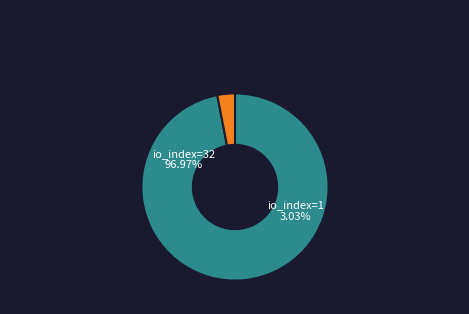

To the nearest percent, what percentage of the pie is io_index=32?

97%